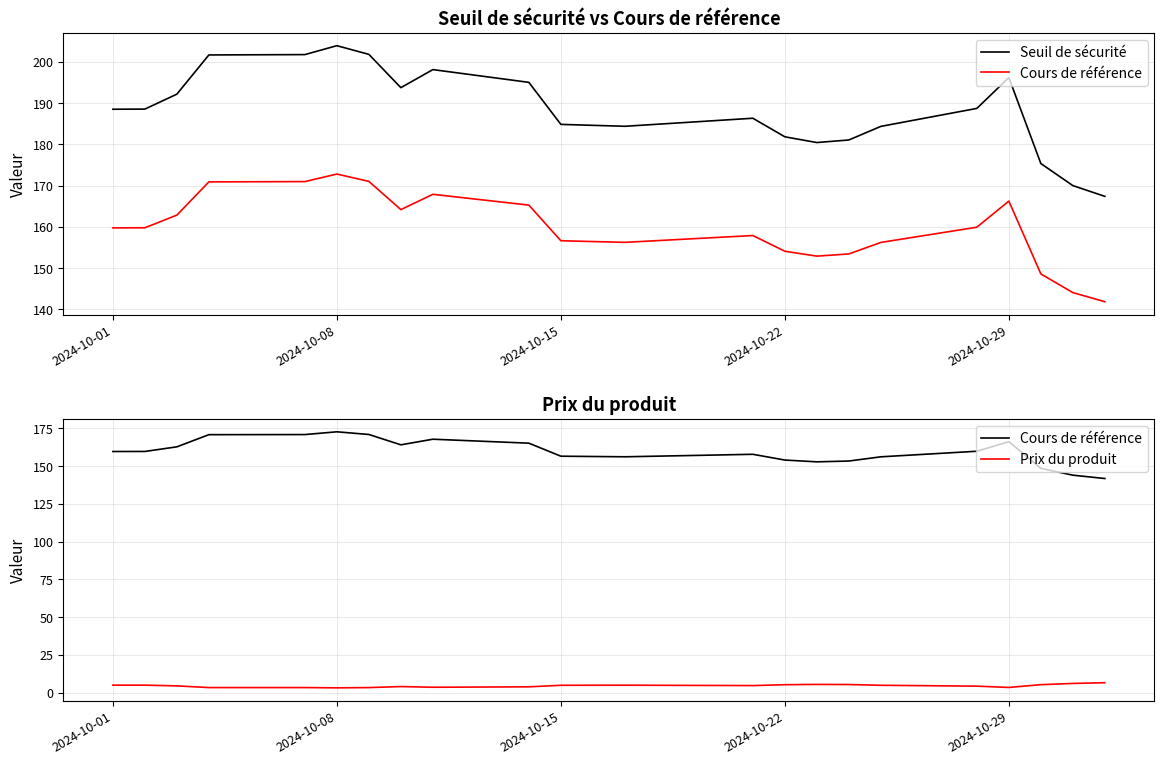

True or false: Prix du produit and Cours de référence cross at least once.

False